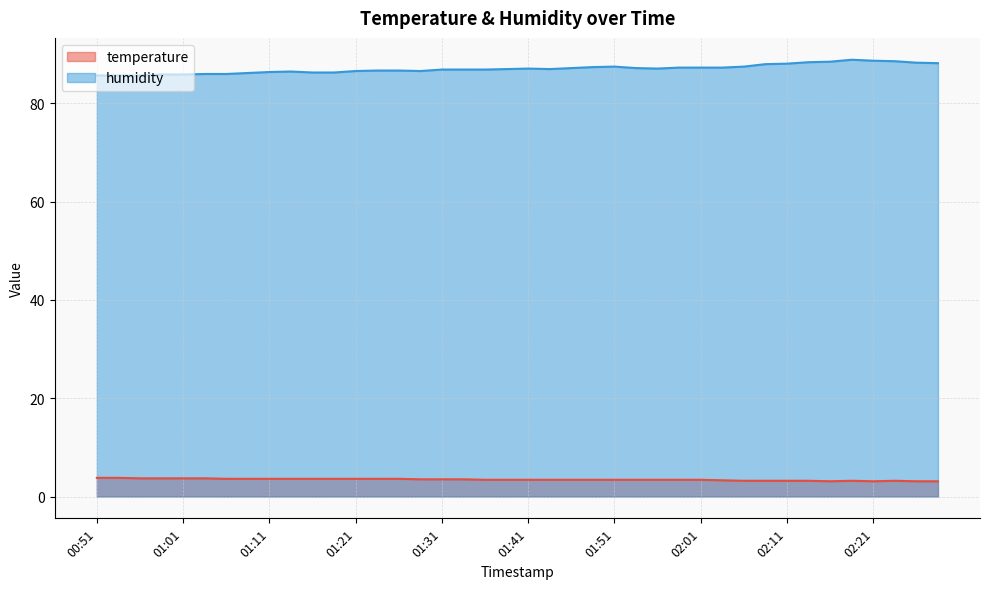

At which category does the chart reach its minimum across all series?

02:16